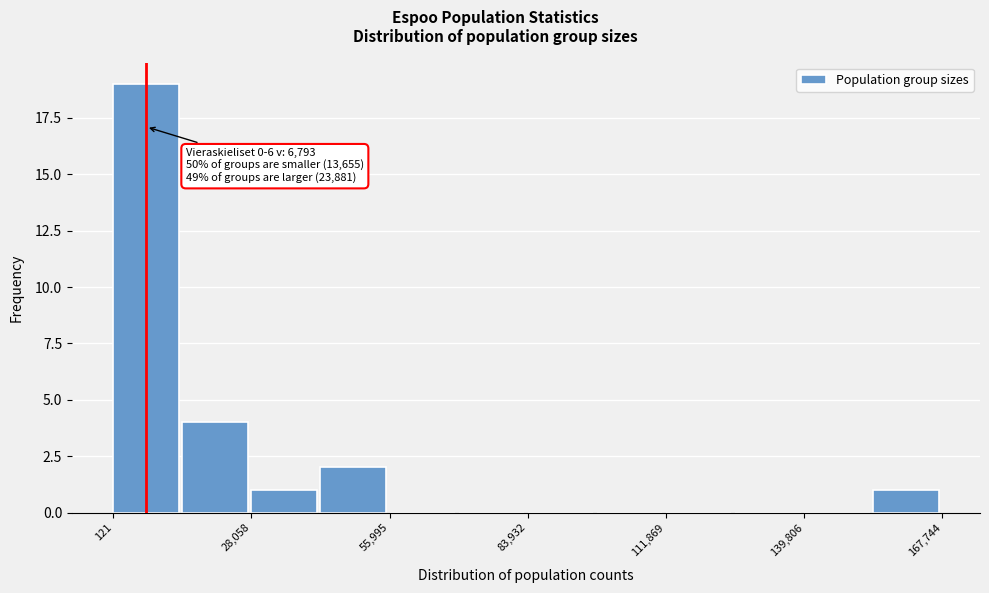

Read against the x-axis, roughly where is the centre of the tallest bar?

5000